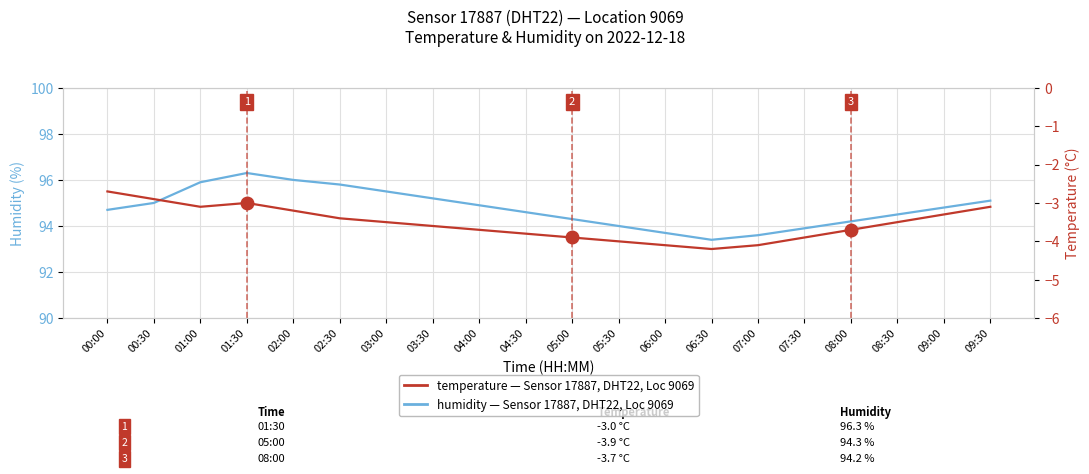

Does the chart display data point markers on the line(s)?

No